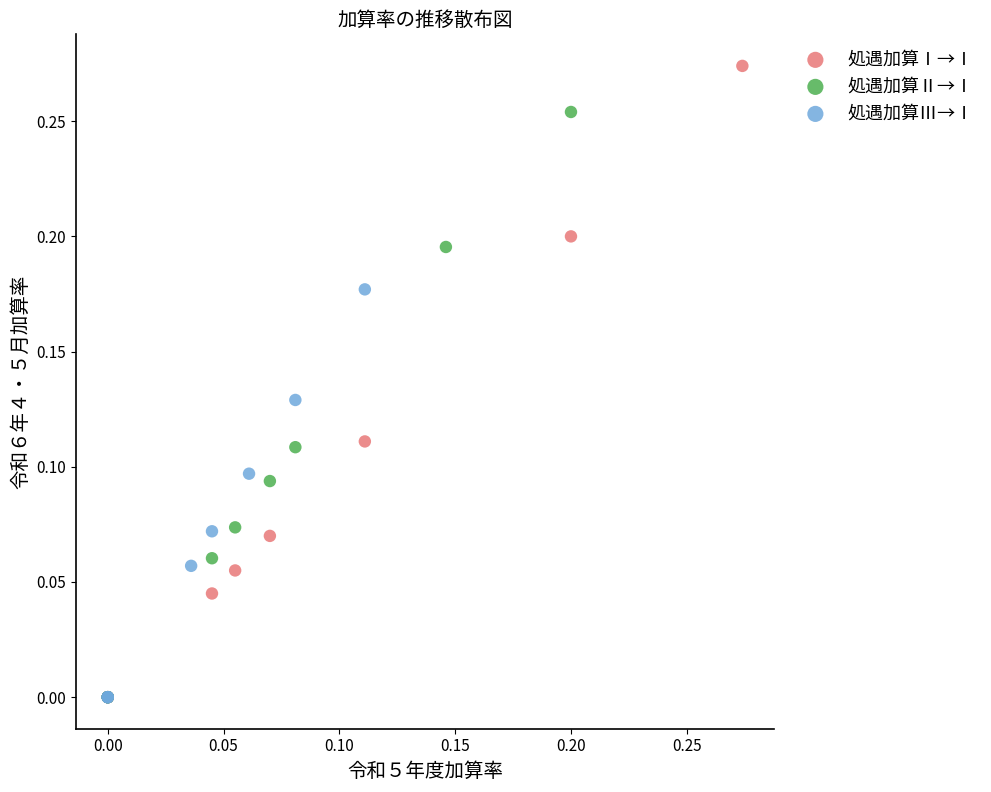

What are all the series names shown in the legend?

処遇加算Ⅰ→Ⅰ, 処遇加算Ⅱ→Ⅰ, 処遇加算Ⅲ→Ⅰ